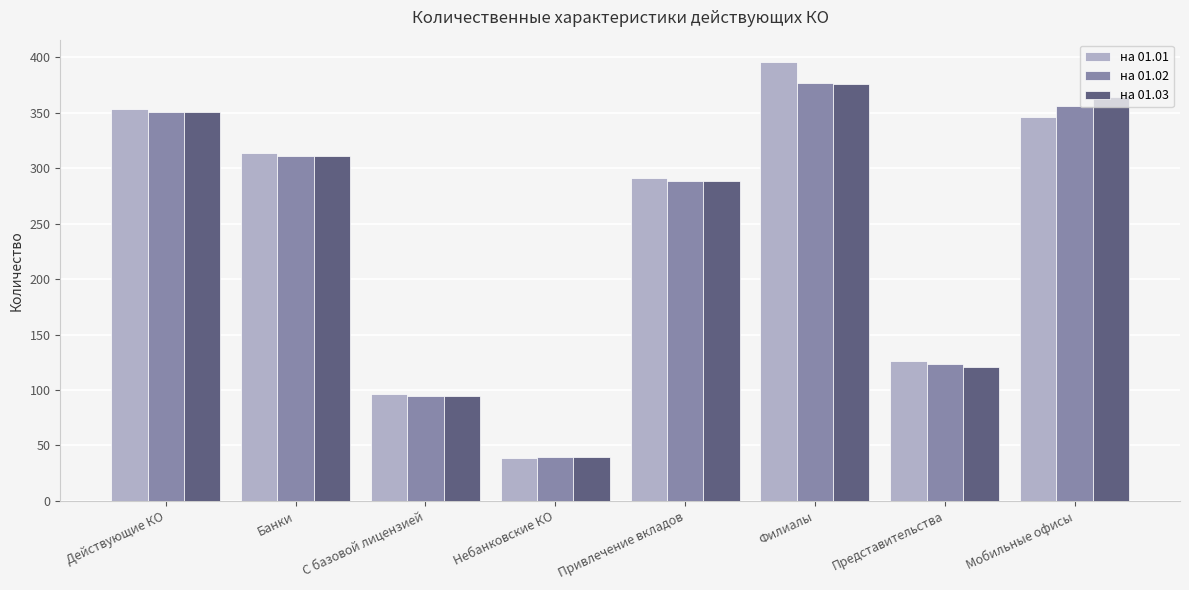

The на 01.02 series shows 50 at Представительства. True or false?

False